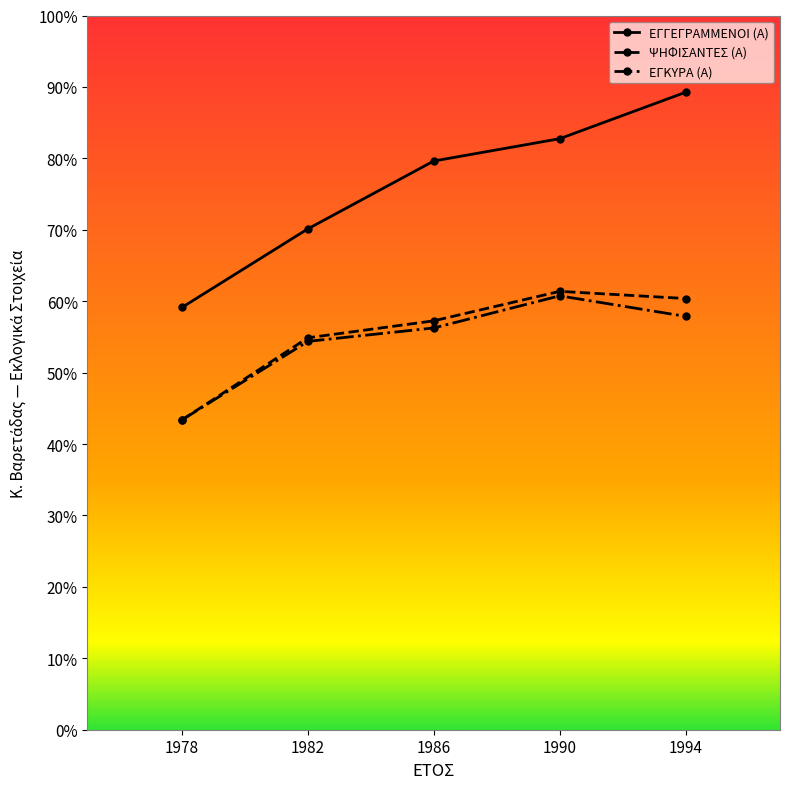

What are all the series names shown in the legend?

ΕΓΓΕΓΡΑΜΜΕΝΟΙ (Α), ΨΗΦΙΣΑΝΤΕΣ (Α), ΕΓΚΥΡΑ (Α)